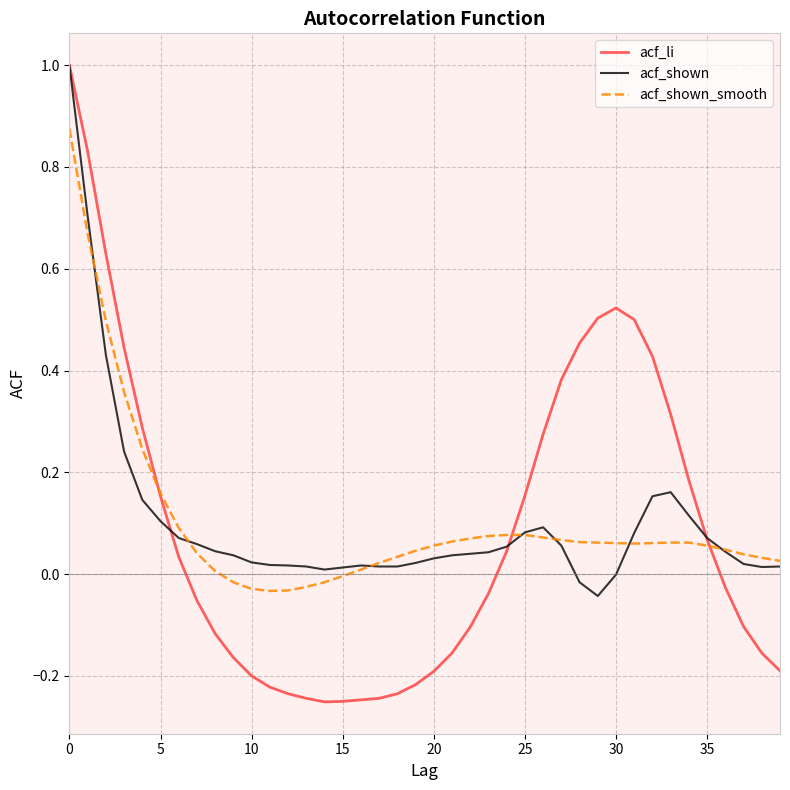

How many values in the acf_li series are below 0?

21